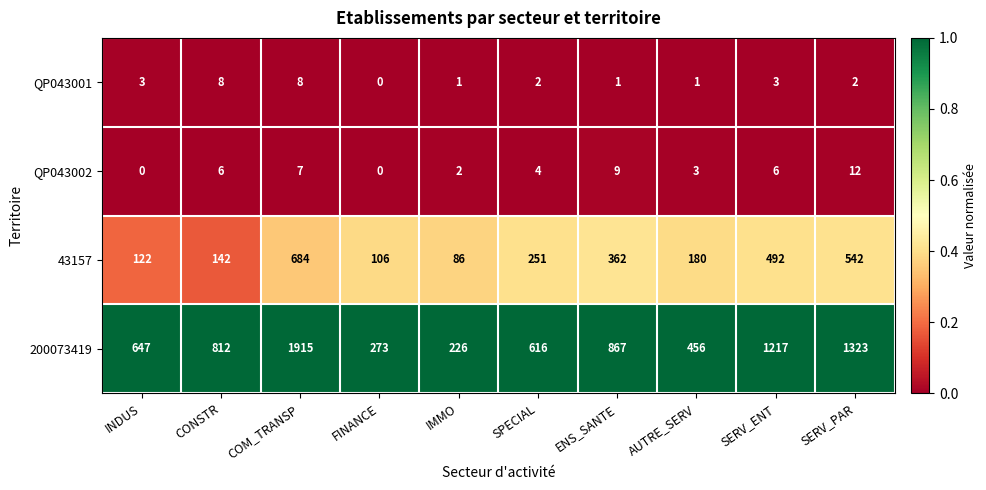

What is the spread (max minus min) of values at IMMO?

225